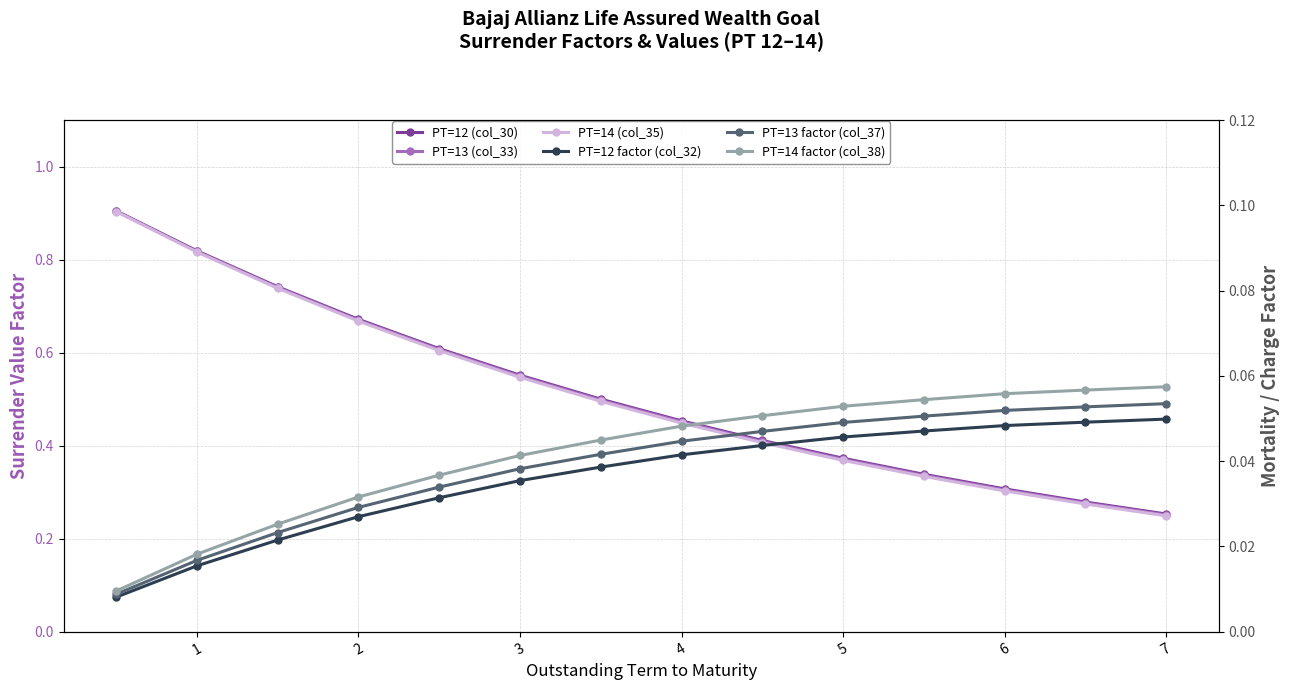

True or false: PT=14 (col_35) and PT=12 (col_30) cross at least once.

False